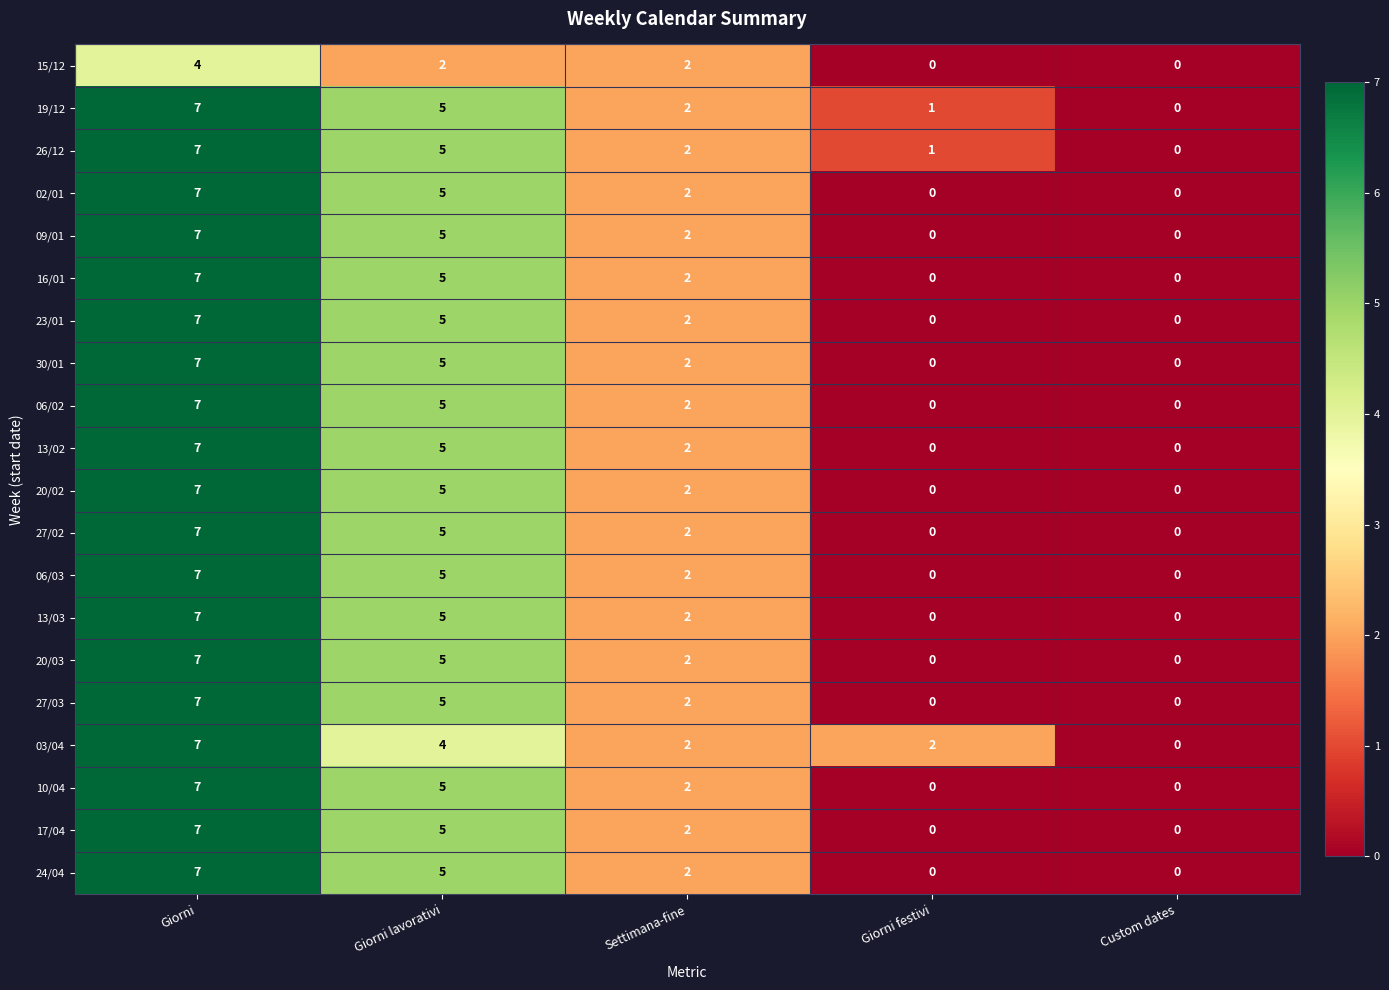

True or false: 15/12 has a value of 3 at Settimana-fine.

False